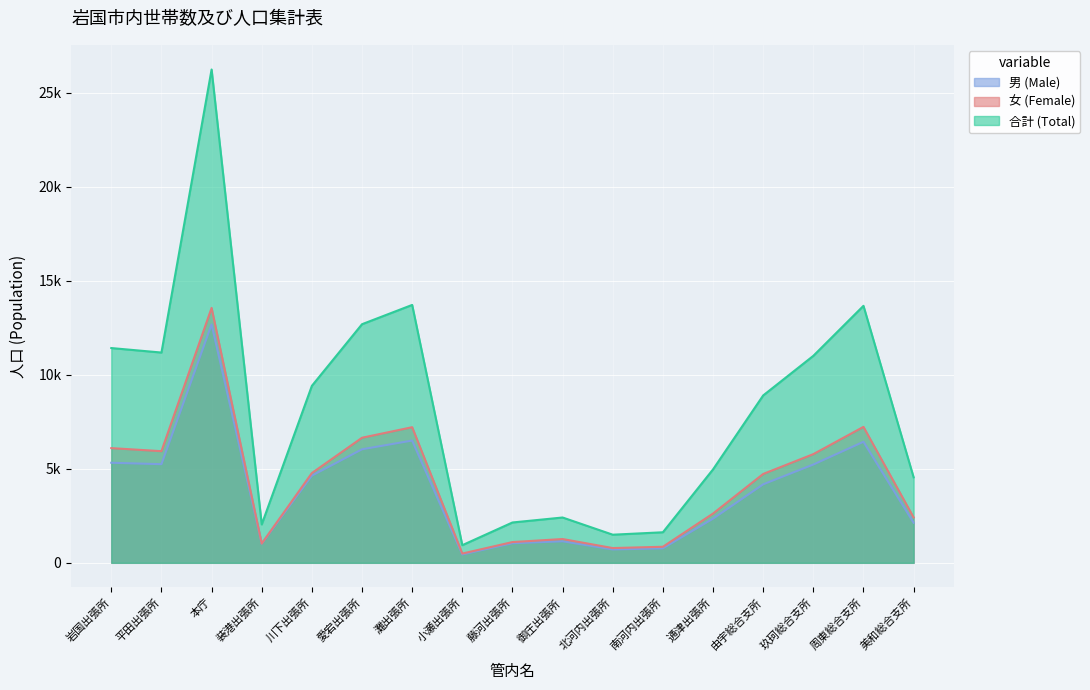

What is the minimum value for 男 (Male)?

445